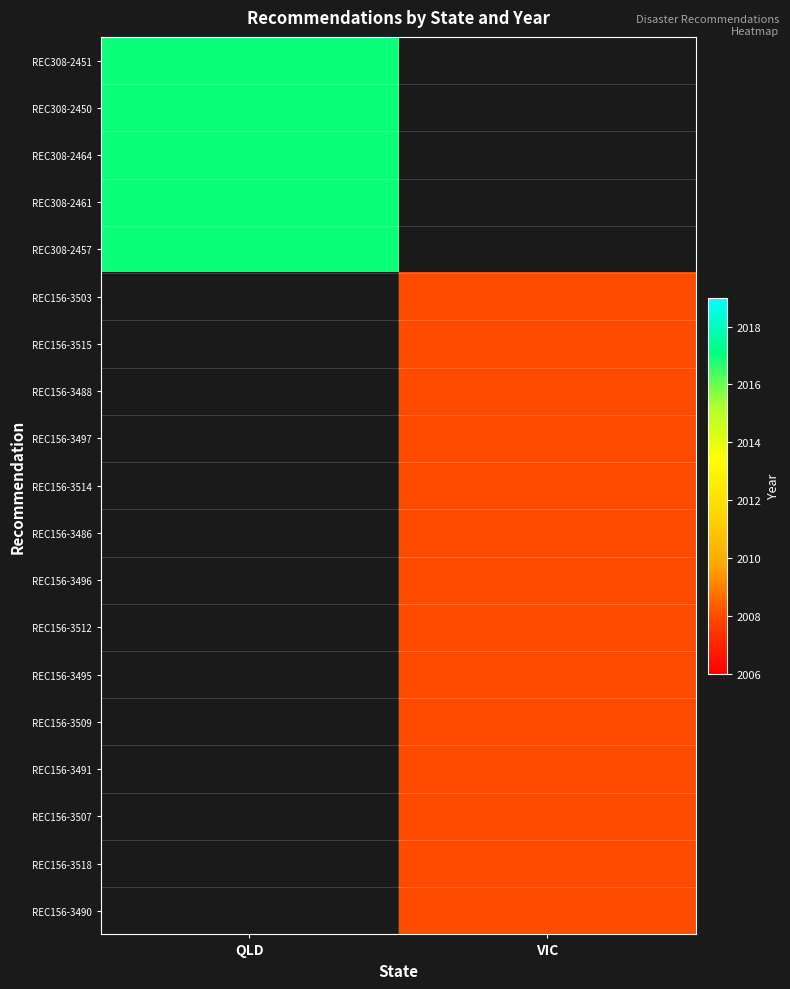

At how many categories does at least one series exceed 2012?

1